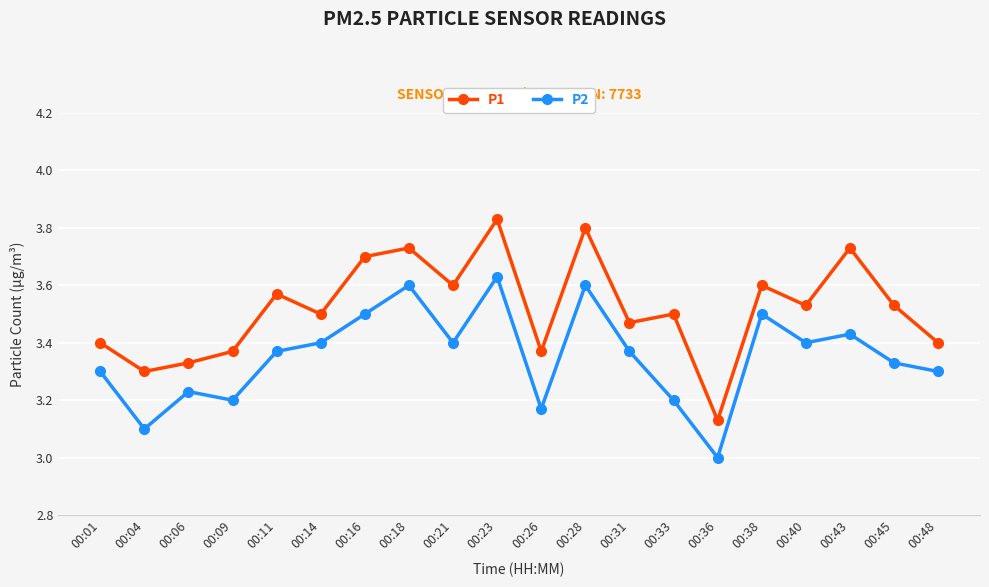

List the series in order of their overall mean, lowest first.

P2, P1